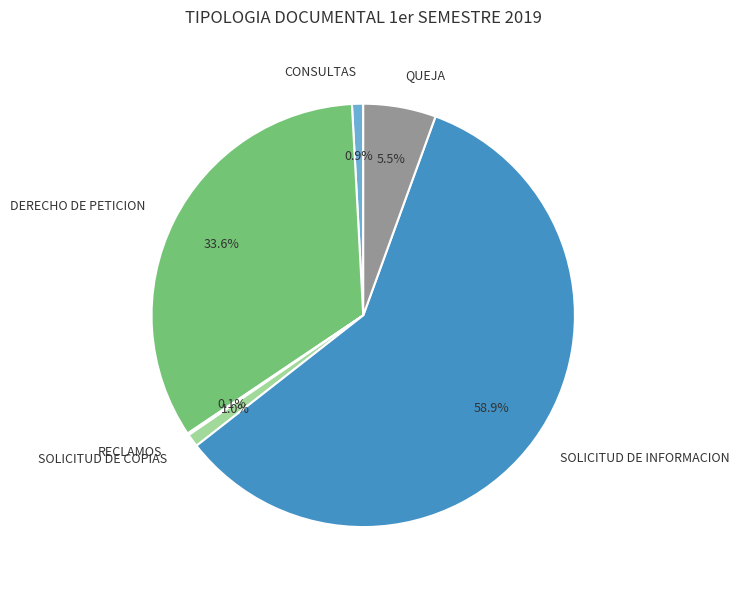

Does QUEJA represent more than half of the total?

No